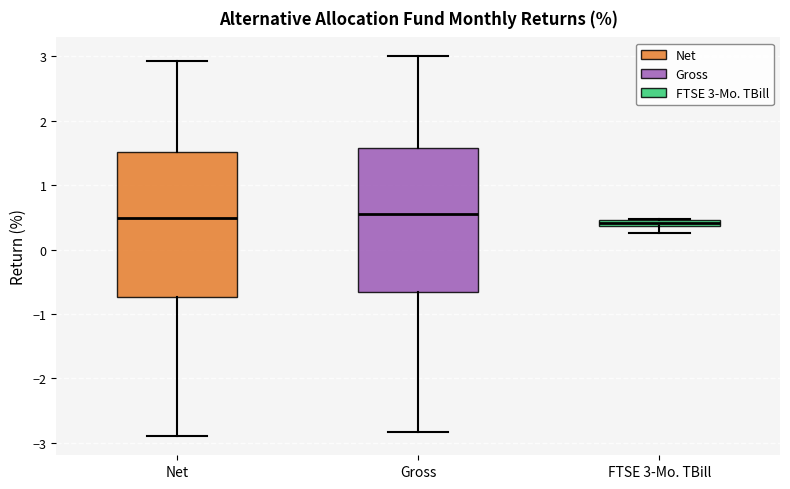

Where is the upper edge of the box for Net on the y-axis? The values are not printed on the chart, so give them approximately, as read against the axis.

1.5